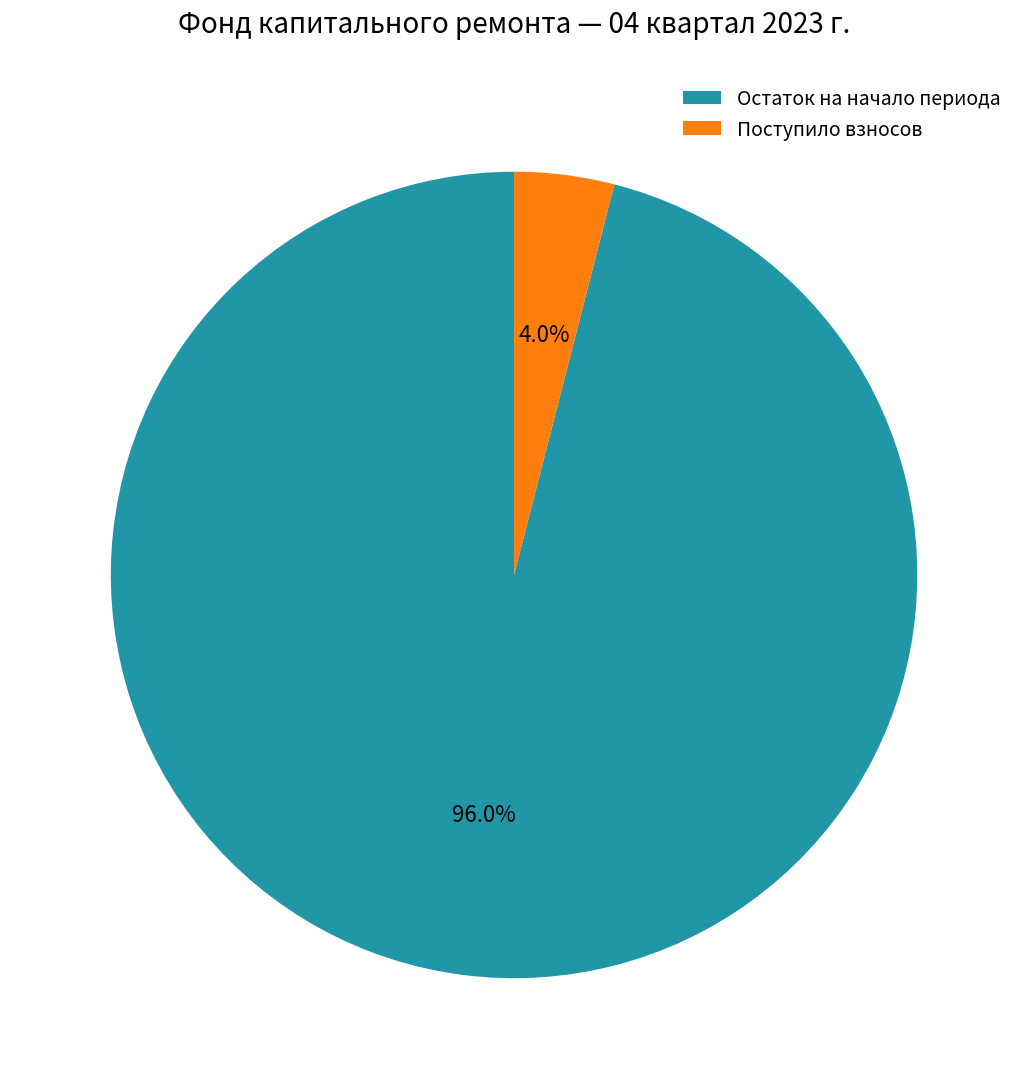

Which slice is the smallest?

Поступило взносов